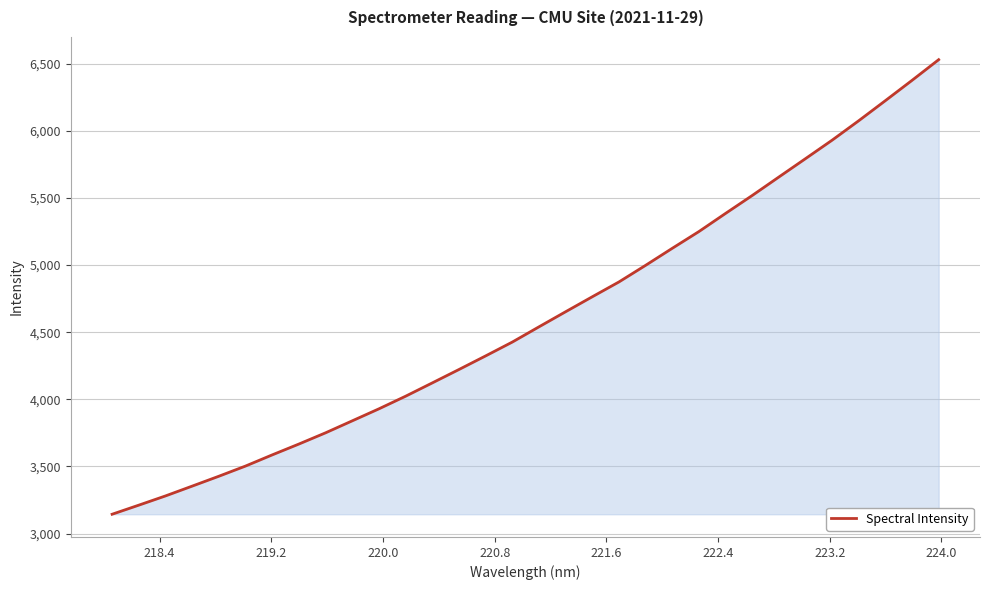

What is the maximum value shown in the chart?

6530.5